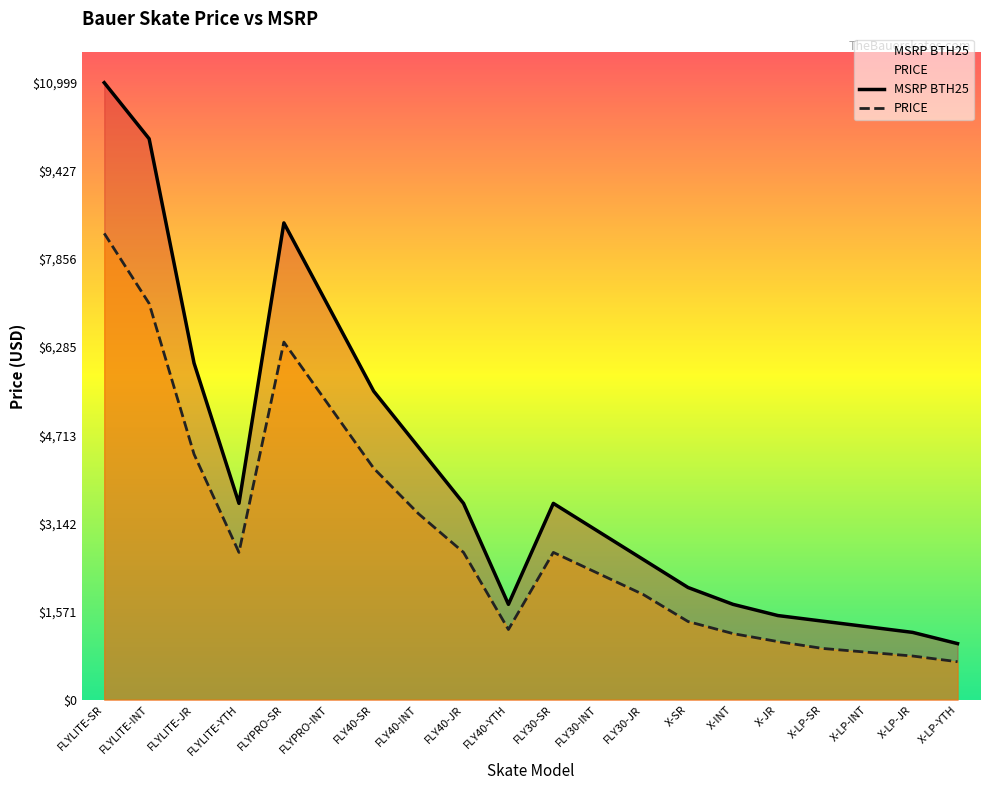

True or false: PRICE and MSRP BTH25 intersect in this chart.

False